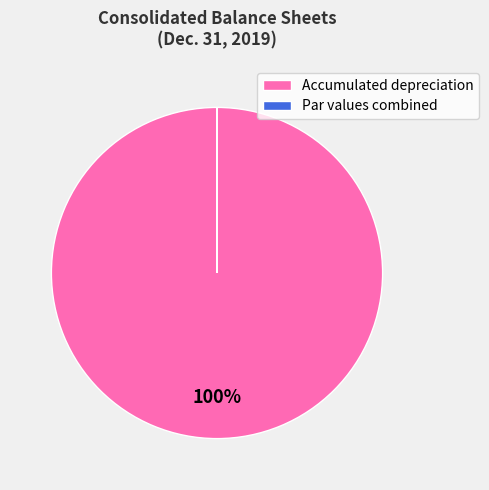

Which category accounts for the majority?

Accumulated depreciation